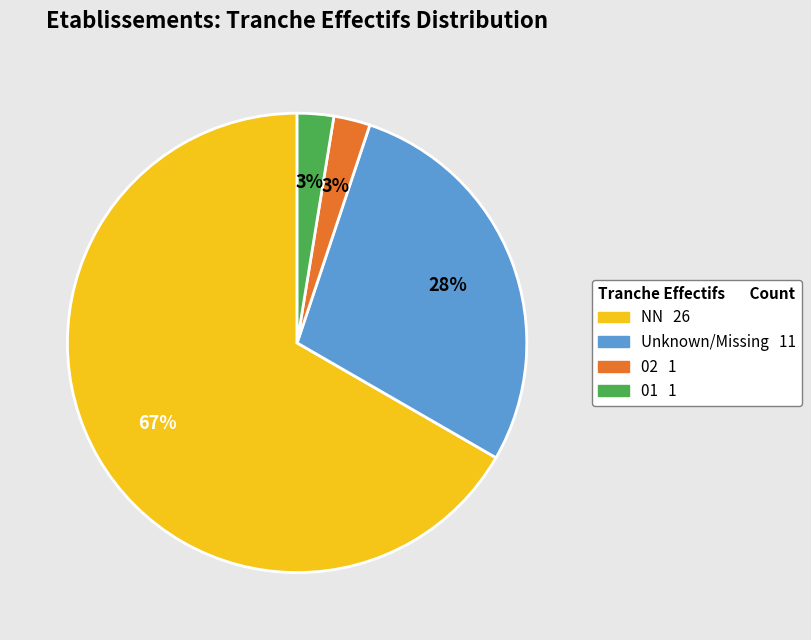

To the nearest percent, what is the average slice percentage?

25%